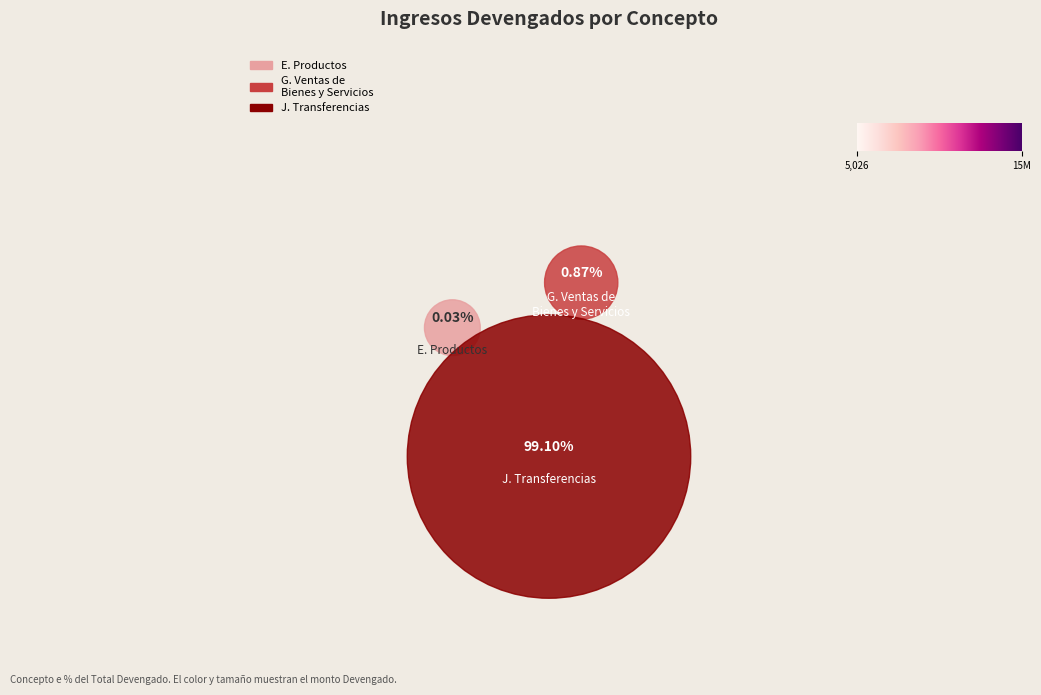

Count the number of slices in the pie.

3